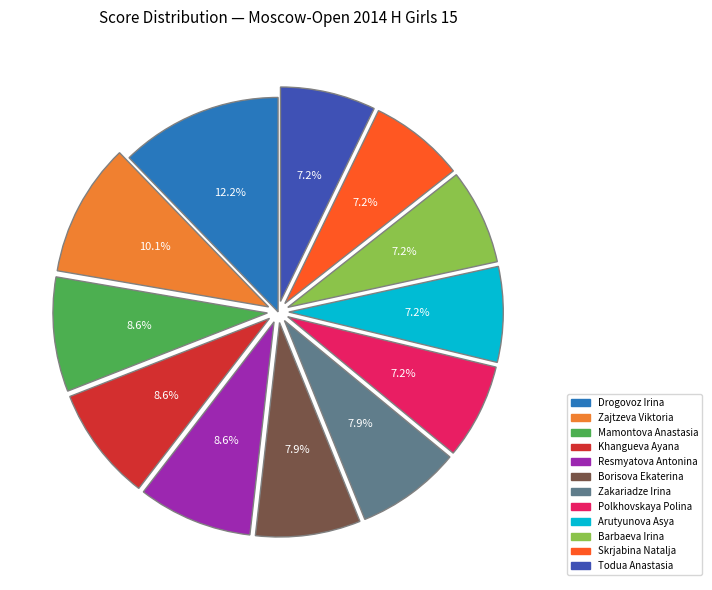

To the nearest percent, what portion does Mamontova Anastasia represent?

9%